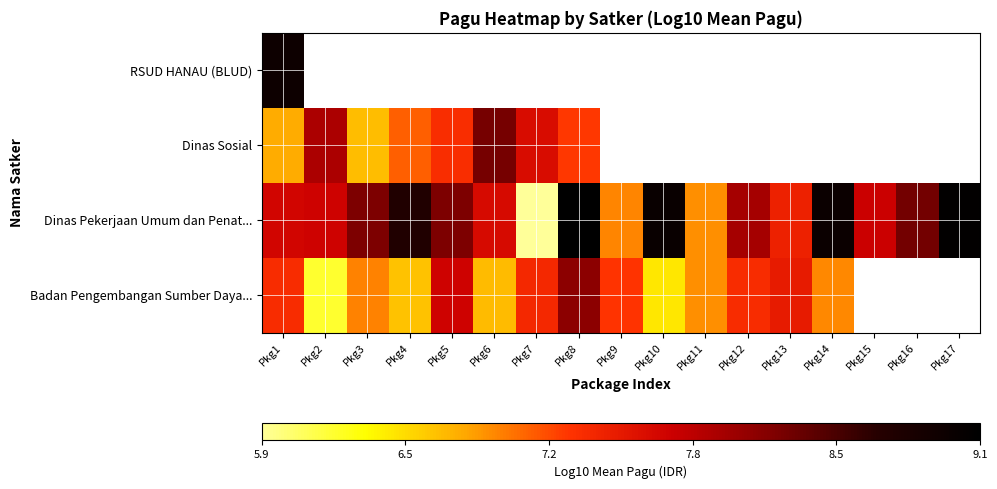

Which series has the widest spread of values?

Dinas Pekerjaan Umum dan Penat...